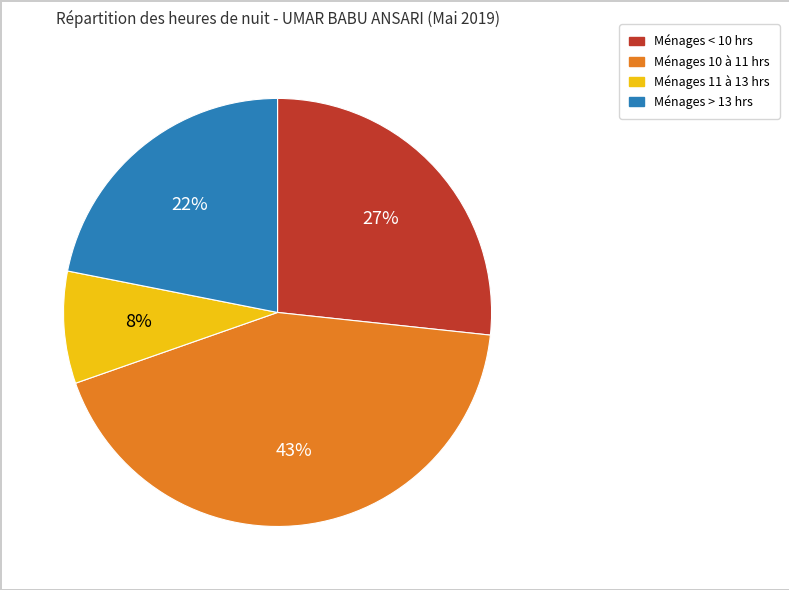

Is there a majority slice in this chart?

No